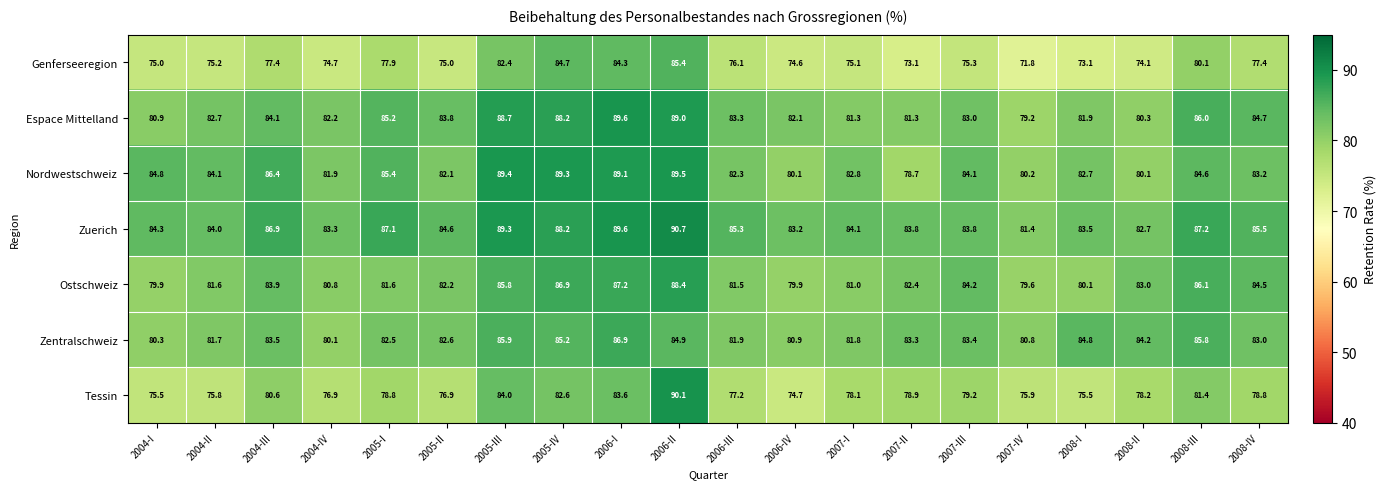

Which series changed the most between 2005-III and 2008-I?

Genferseeregion